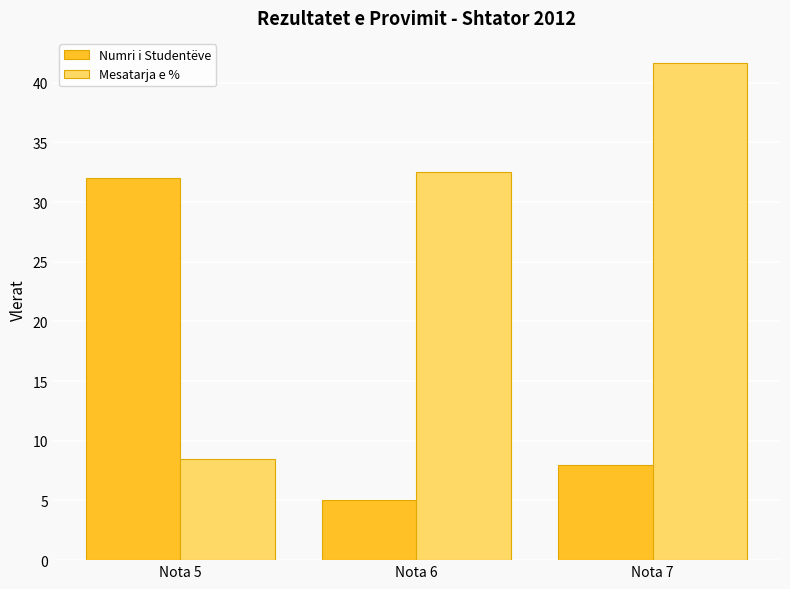

Which series has the widest spread of values?

Mesatarja e %